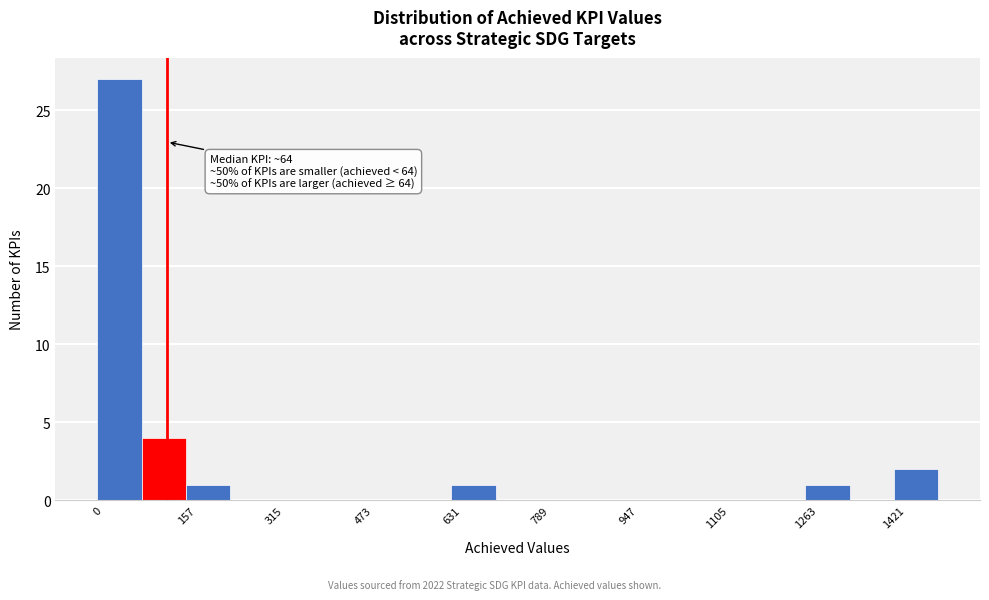

Read against the x-axis, roughly where is the centre of the tallest bar?

40